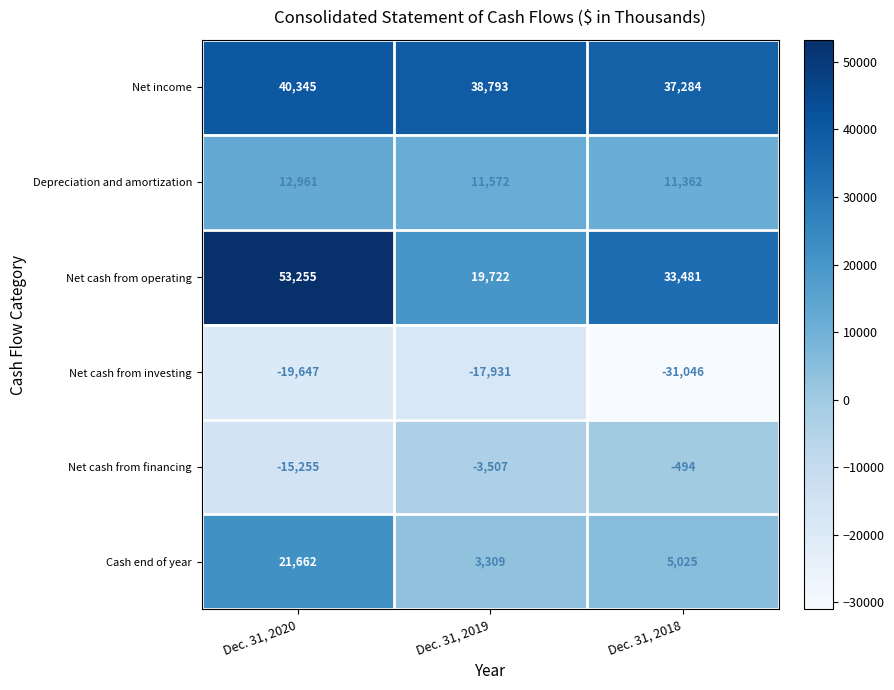

What is the difference between the maximum and minimum values in the Net income series?

3061